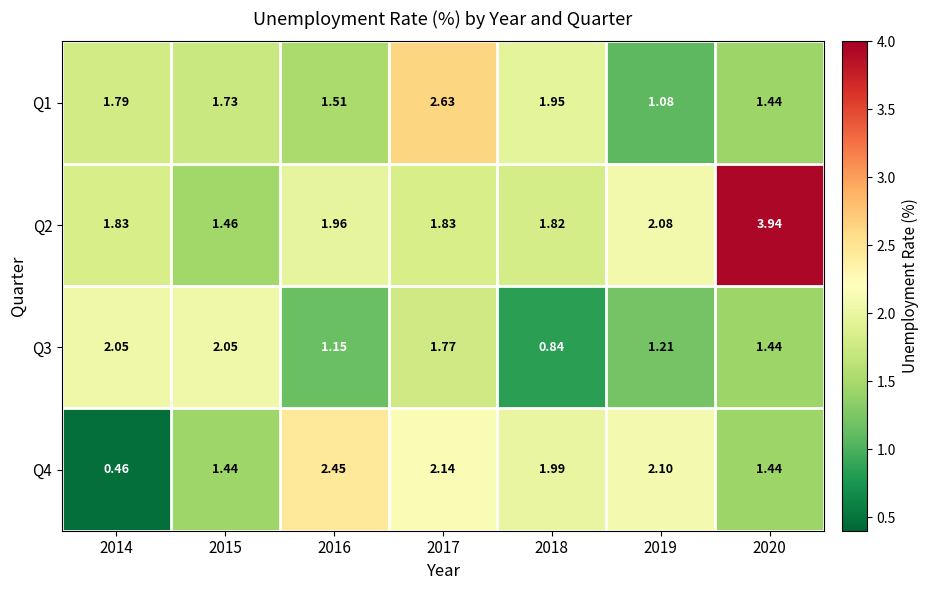

List the series in order of their peak value, lowest first.

Q3, Q4, Q1, Q2